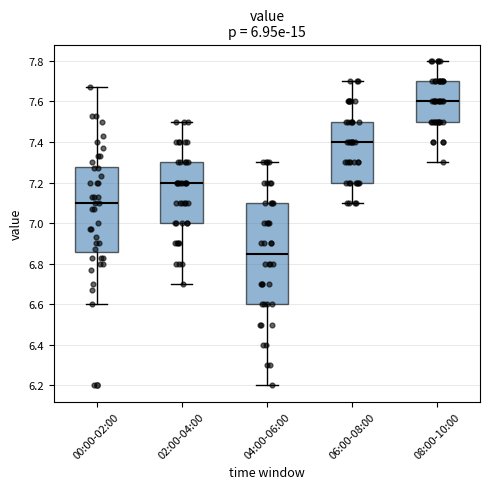

Where does the median line of the box for 06:00-08:00 sit on the y-axis? The values are not printed on the chart, so give them approximately, as read against the axis.

7.40